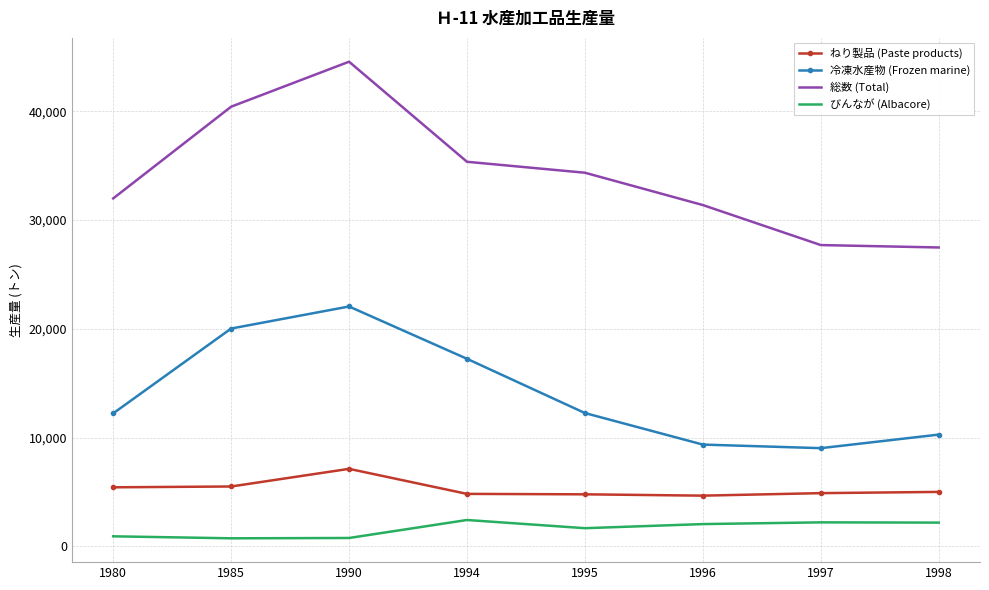

True or false: びんなが (Albacore) and ねり製品 (Paste products) cross at least once.

False